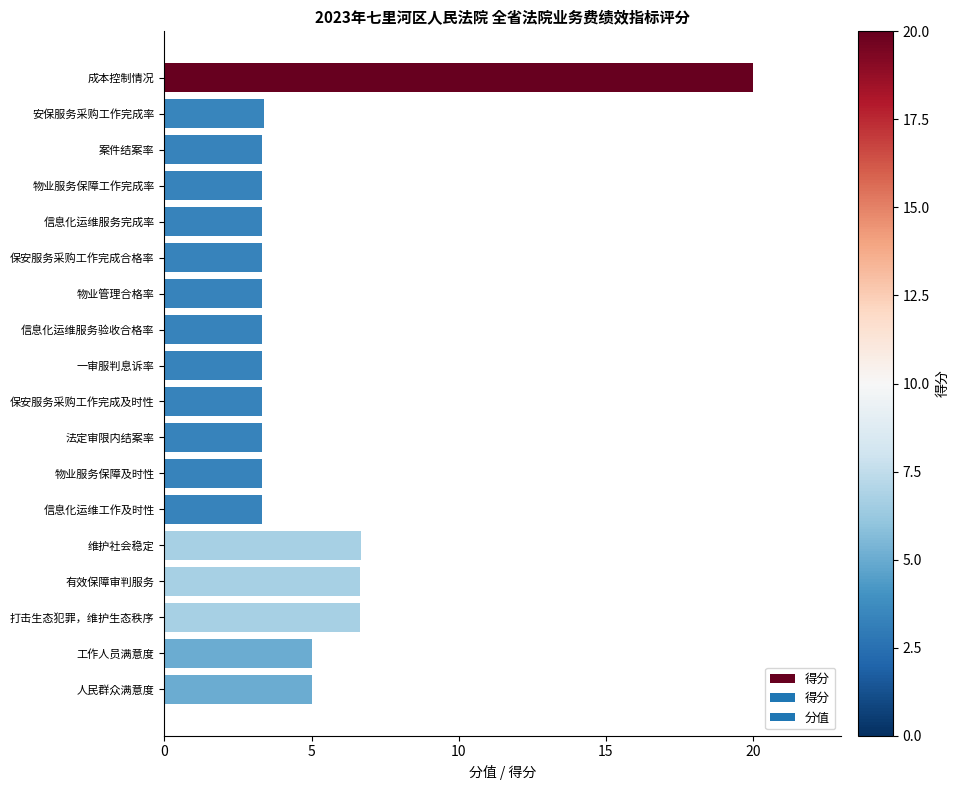

What is the label of the 7th bar from the top?

物业管理合格率